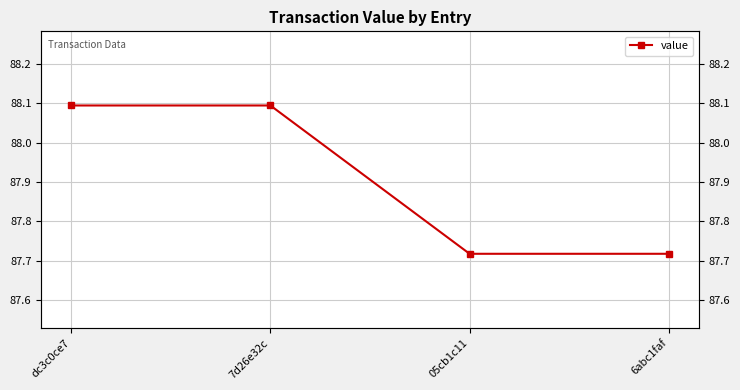

Count the number of values greater than 88.

2